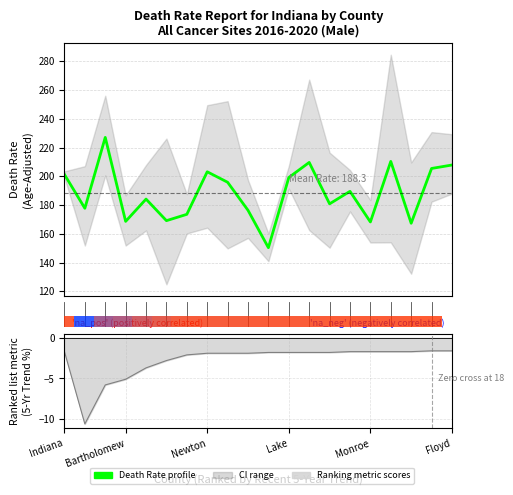

The chart shows a value of 201.3 at Indiana. True or false?

True